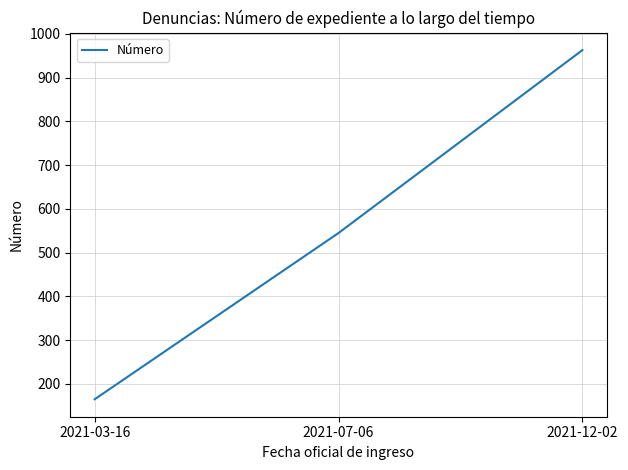

What position from the left is 2021-03-16?

1